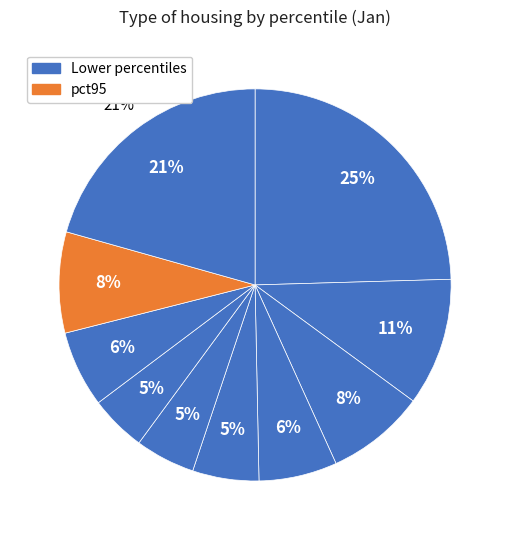

To the nearest percent, what portion does pct45 represent?

5%